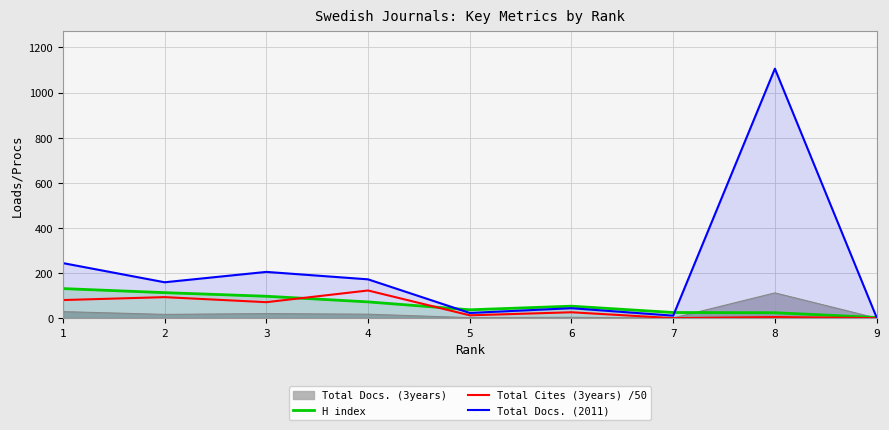

Is the value of Total Docs. (2011) at 7 greater than the value of H index at 1?

No